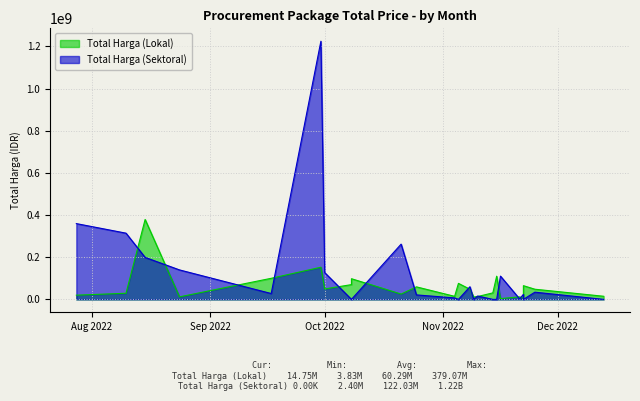

What is the difference between the Total Harga (Sektoral) values at 10 and 13?

76257485